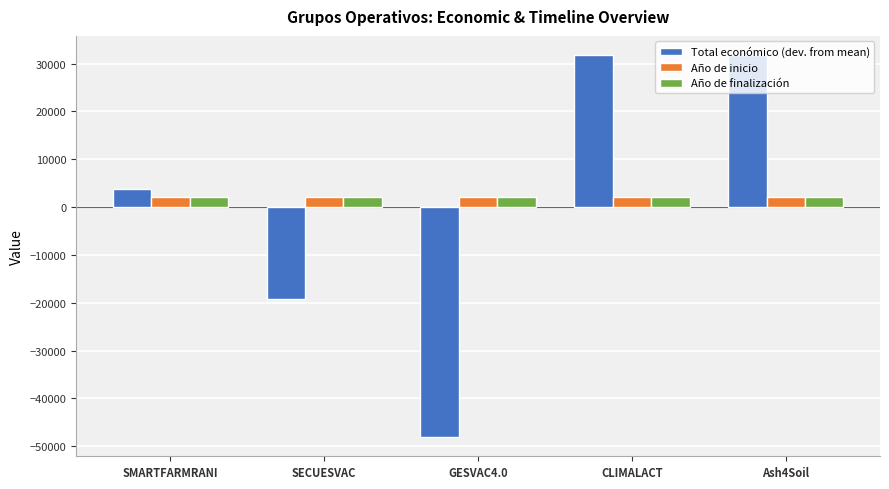

What are all the series names shown in the legend?

Total económico (dev. from mean), Año de inicio, Año de finalización